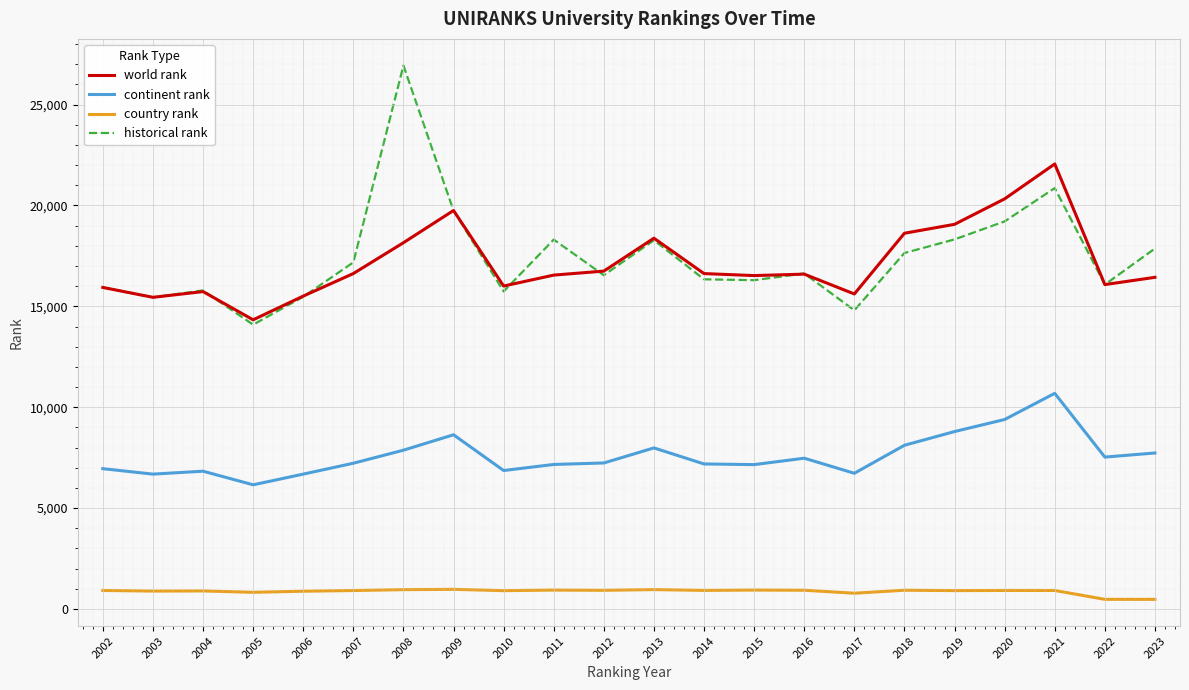

What is the maximum value shown in the chart?

26935.5